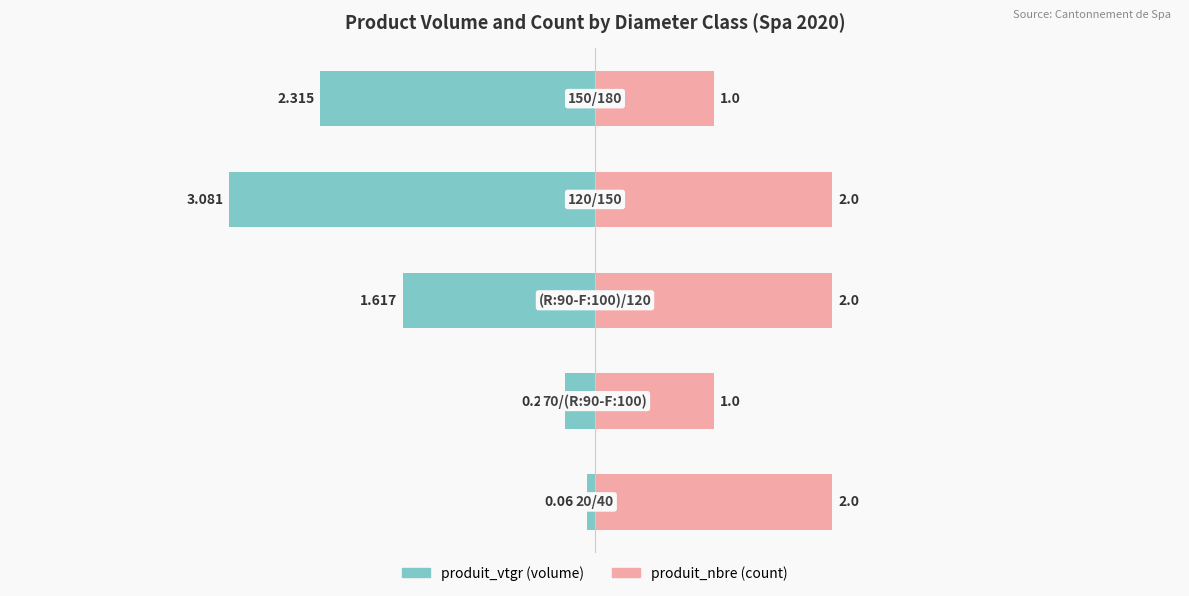

What are all the series names shown in the legend?

produit_vtgr, produit_nbre